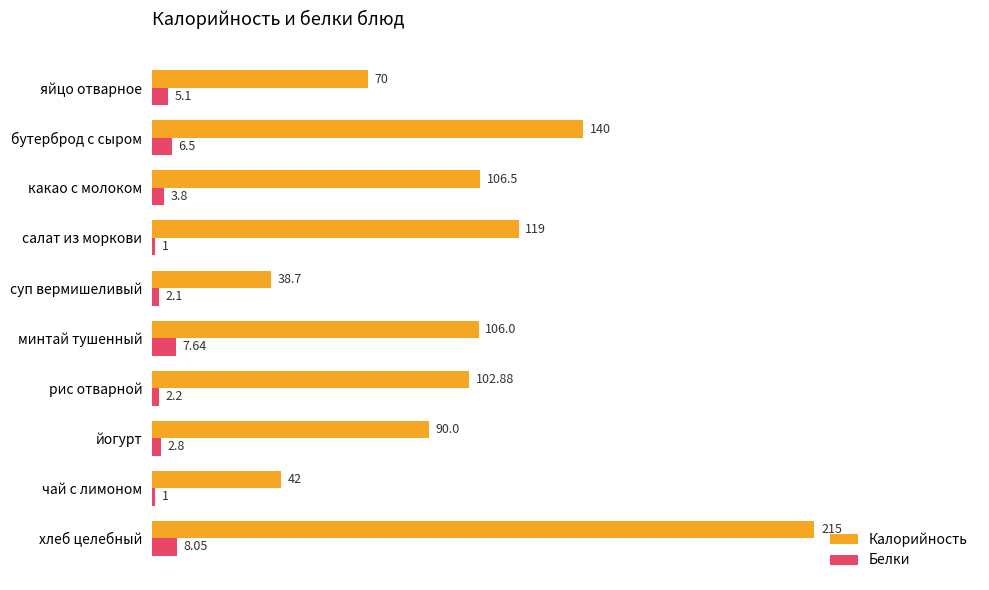

What is the total value across all series at хлеб целебный?

223.1